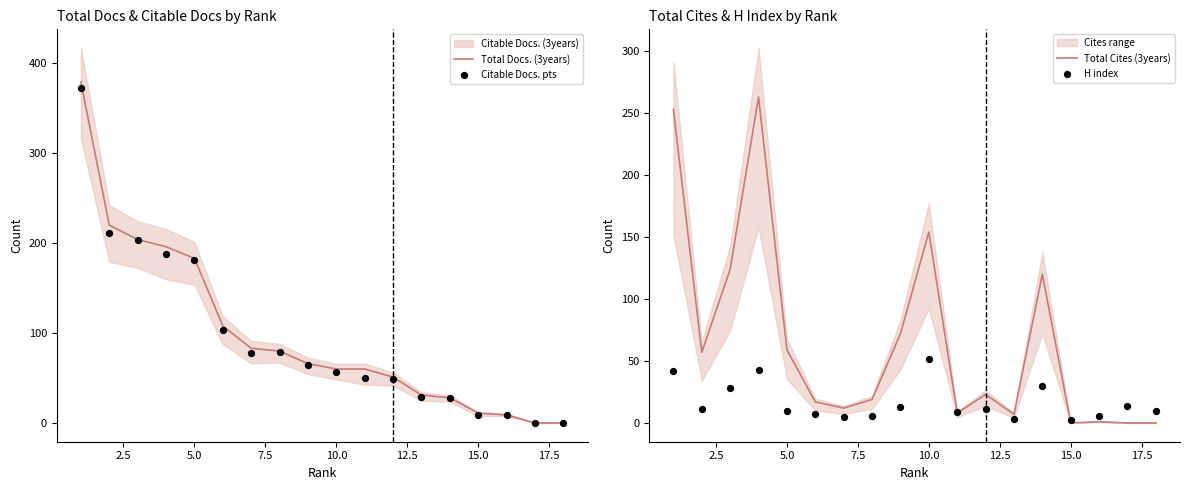

Which series has the largest Y range (max minus min)?

Total Docs. (3years)